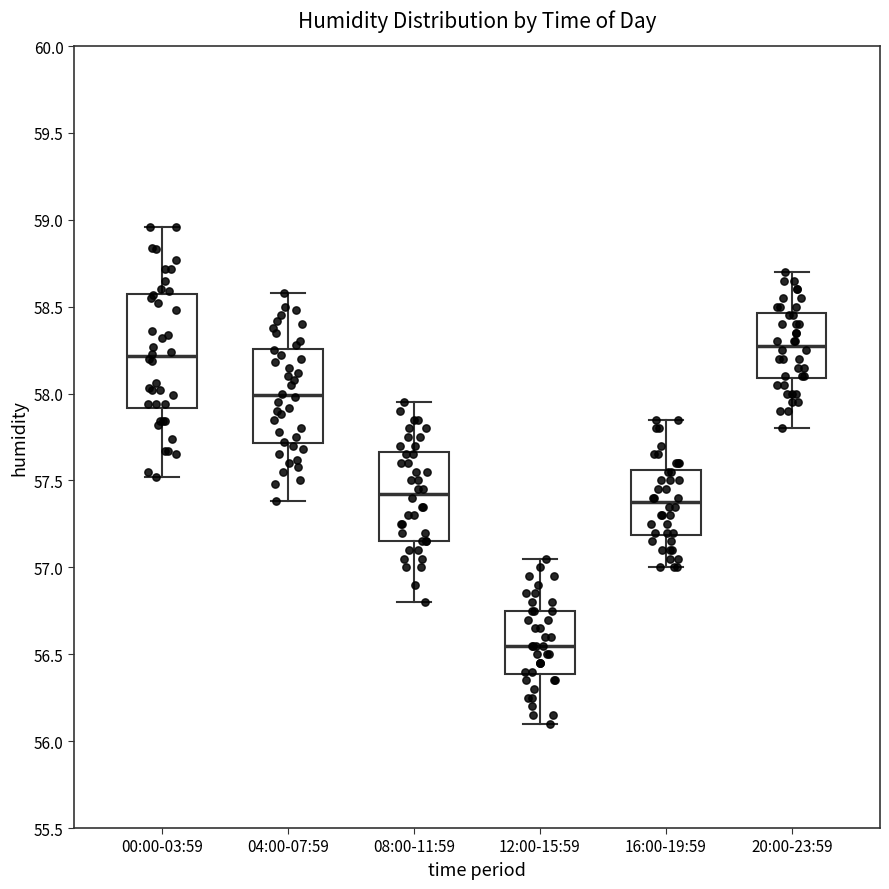

Reading left to right, read every box against the y-axis: the position of its median line, the range the box covers, and the ends of its whiskers. The values are not printed on the chart, so give them approximately, as read against the axis.

00:00-03:59: median 58.20, box 57.90 to 58.60, whiskers 57.50 to 58.95
04:00-07:59: median 58.00, box 57.70 to 58.25, whiskers 57.40 to 58.60
08:00-11:59: median 57.45, box 57.15 to 57.65, whiskers 56.80 to 57.95
12:00-15:59: median 56.55, box 56.40 to 56.75, whiskers 56.10 to 57.05
16:00-19:59: median 57.40, box 57.20 to 57.55, whiskers 57.00 to 57.85
20:00-23:59: median 58.30, box 58.10 to 58.45, whiskers 57.80 to 58.70